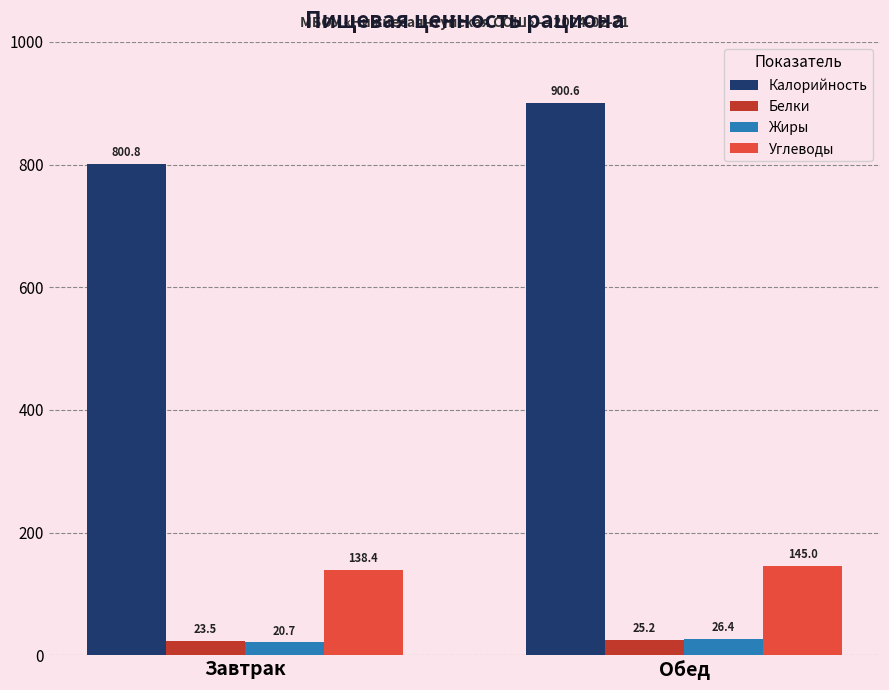

Which series has the widest spread of values?

Калорийность